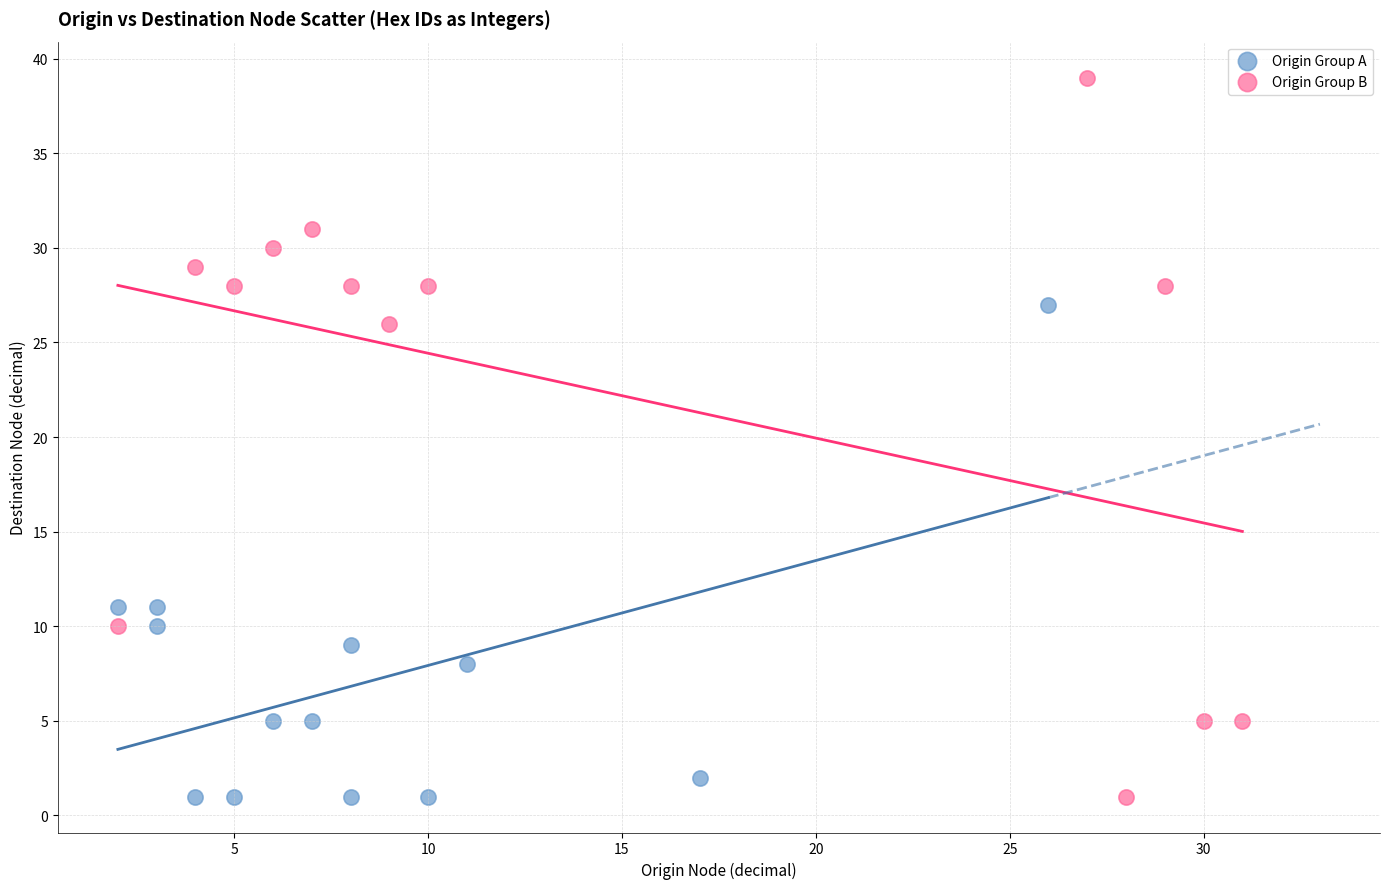

Which series has the widest spread of Y values?

Origin Group B